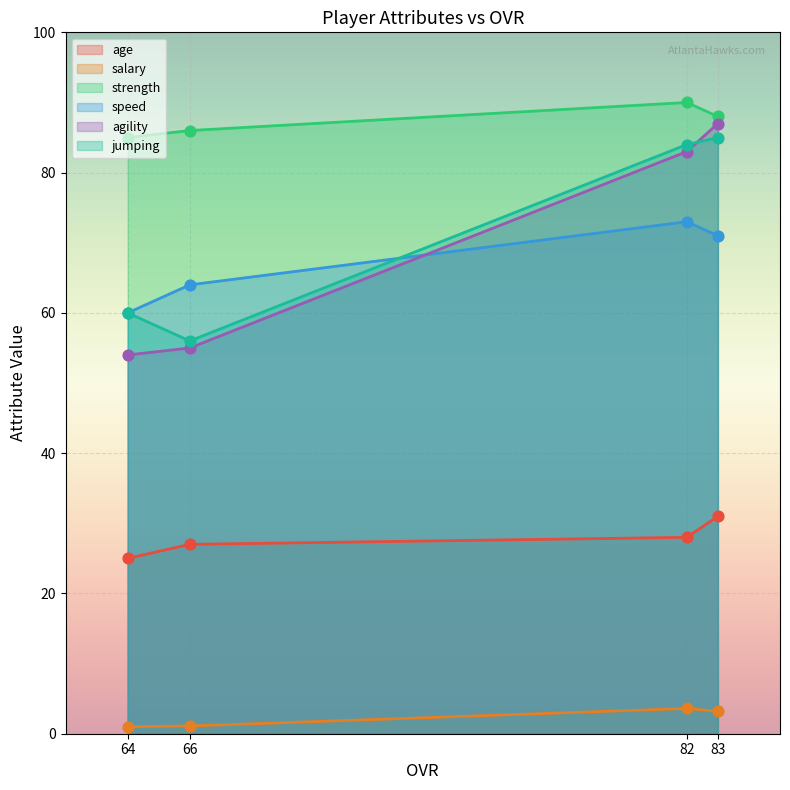

What is the total value across all series at 83?

365.2